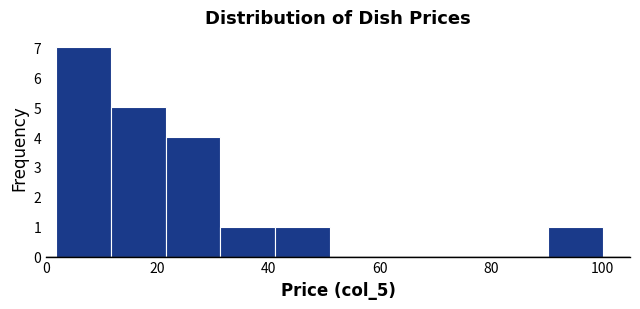

What is the height of the bar covering 42 to 50 on the x-axis? Neither the bar edges nor the heights are printed on the chart, so give them approximately, as read against the axes.

1